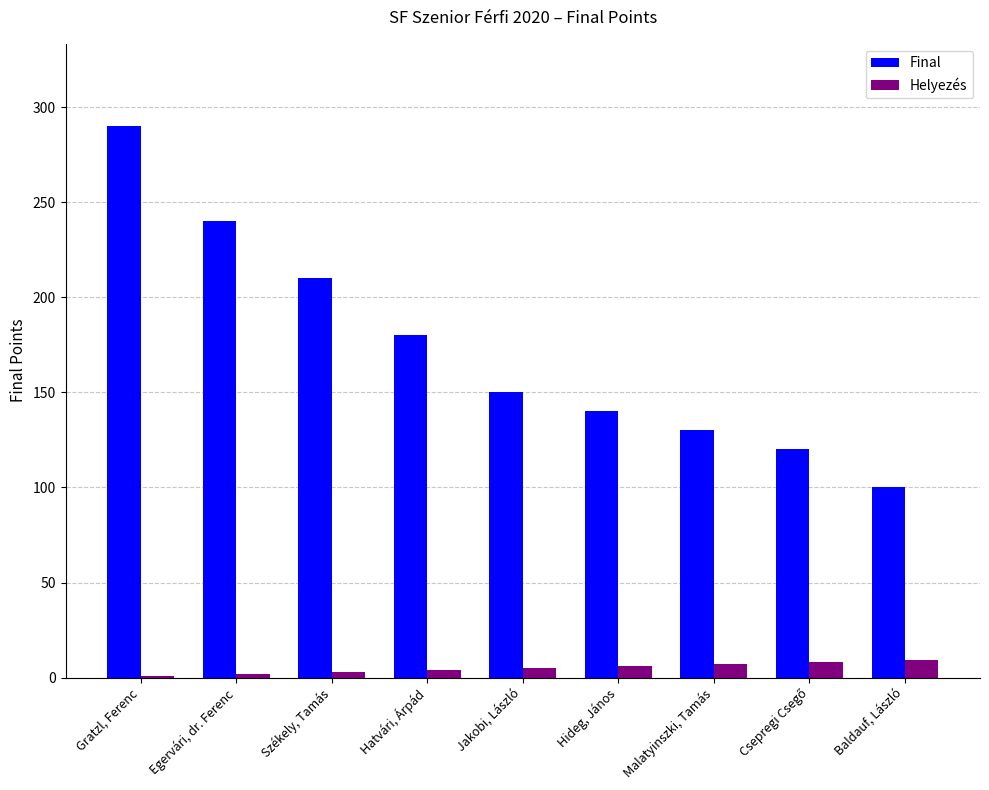

What is the sum of all Final values?

1560